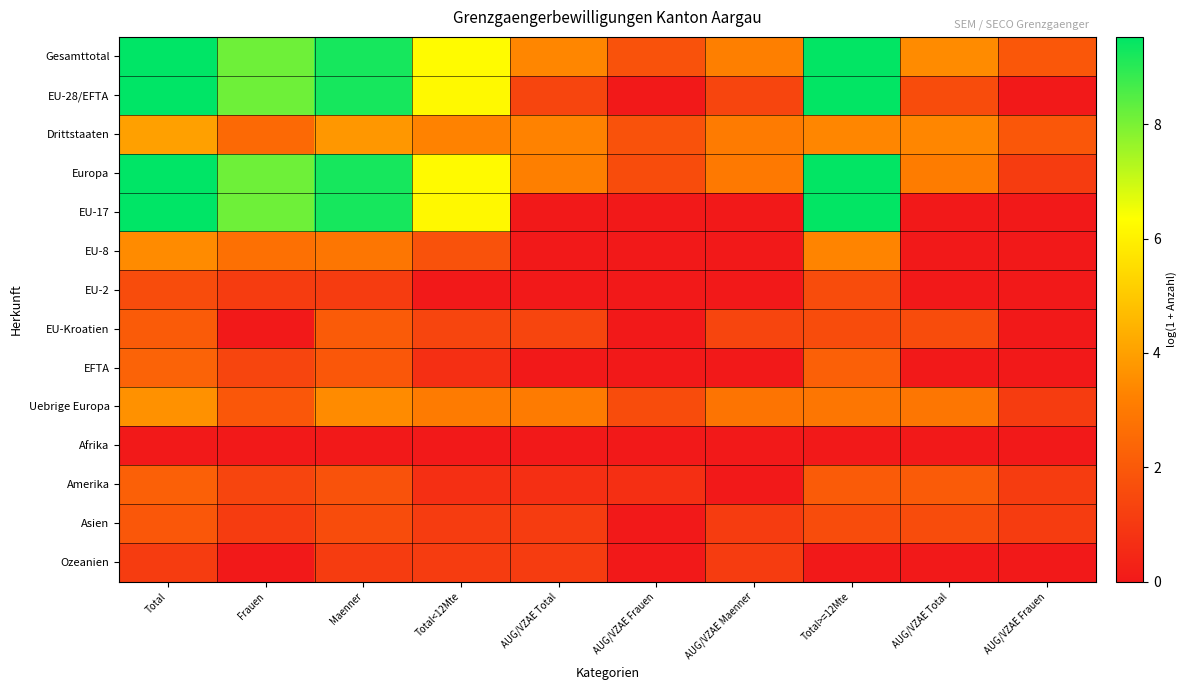

Reading left to right, what are all the values shown in this chart?

Gesamttotal: Total=9.5	Frauen=8.1	Maenner=9.2	Total<12Mte=6.3	AUG/VZAE Total=3.4	AUG/VZAE Frauen=1.8	AUG/VZAE Maenner=3.2	Total>=12Mte=9.5	AUG/VZAE Total=3.5	AUG/VZAE Frauen=1.9
EU-28/EFTA: Total=9.5	Frauen=8.1	Maenner=9.2	Total<12Mte=6.2	AUG/VZAE Total=1.4	AUG/VZAE Frauen=0.0	AUG/VZAE Maenner=1.4	Total>=12Mte=9.5	AUG/VZAE Total=1.6	AUG/VZAE Frauen=0.0
Drittstaaten: Total=4.0	Frauen=2.5	Maenner=3.8	Total<12Mte=3.3	AUG/VZAE Total=3.3	AUG/VZAE Frauen=1.8	AUG/VZAE Maenner=3.0	Total>=12Mte=3.4	AUG/VZAE Total=3.4	AUG/VZAE Frauen=1.9
Europa: Total=9.5	Frauen=8.1	Maenner=9.2	Total<12Mte=6.3	AUG/VZAE Total=3.2	AUG/VZAE Frauen=1.6	AUG/VZAE Maenner=3.0	Total>=12Mte=9.5	AUG/VZAE Total=3.1	AUG/VZAE Frauen=1.1
EU-17: Total=9.5	Frauen=8.1	Maenner=9.2	Total<12Mte=6.2	AUG/VZAE Total=0.0	AUG/VZAE Frauen=0.0	AUG/VZAE Maenner=0.0	Total>=12Mte=9.5	AUG/VZAE Total=0.0	AUG/VZAE Frauen=0.0
EU-8: Total=3.5	Frauen=2.7	Maenner=2.9	Total<12Mte=1.8	AUG/VZAE Total=0.0	AUG/VZAE Frauen=0.0	AUG/VZAE Maenner=0.0	Total>=12Mte=3.3	AUG/VZAE Total=0.0	AUG/VZAE Frauen=0.0
EU-2: Total=1.6	Frauen=1.1	Maenner=1.1	Total<12Mte=0.0	AUG/VZAE Total=0.0	AUG/VZAE Frauen=0.0	AUG/VZAE Maenner=0.0	Total>=12Mte=1.6	AUG/VZAE Total=0.0	AUG/VZAE Frauen=0.0
EU-Kroatien: Total=2.1	Frauen=0.0	Maenner=2.1	Total<12Mte=1.4	AUG/VZAE Total=1.4	AUG/VZAE Frauen=0.0	AUG/VZAE Maenner=1.4	Total>=12Mte=1.6	AUG/VZAE Total=1.6	AUG/VZAE Frauen=0.0
EFTA: Total=2.3	Frauen=1.4	Maenner=1.9	Total<12Mte=0.7	AUG/VZAE Total=0.0	AUG/VZAE Frauen=0.0	AUG/VZAE Maenner=0.0	Total>=12Mte=2.2	AUG/VZAE Total=0.0	AUG/VZAE Frauen=0.0
Uebrige Europa: Total=3.6	Frauen=1.9	Maenner=3.5	Total<12Mte=3.0	AUG/VZAE Total=3.0	AUG/VZAE Frauen=1.6	AUG/VZAE Maenner=2.8	Total>=12Mte=2.9	AUG/VZAE Total=2.9	AUG/VZAE Frauen=1.1
Afrika: Total=0.0	Frauen=0.0	Maenner=0.0	Total<12Mte=0.0	AUG/VZAE Total=0.0	AUG/VZAE Frauen=0.0	AUG/VZAE Maenner=0.0	Total>=12Mte=0.0	AUG/VZAE Total=0.0	AUG/VZAE Frauen=0.0
Amerika: Total=2.2	Frauen=1.4	Maenner=1.8	Total<12Mte=0.7	AUG/VZAE Total=0.7	AUG/VZAE Frauen=0.7	AUG/VZAE Maenner=0.0	Total>=12Mte=2.1	AUG/VZAE Total=2.1	AUG/VZAE Frauen=1.1
Asien: Total=1.9	Frauen=1.1	Maenner=1.6	Total<12Mte=1.1	AUG/VZAE Total=1.1	AUG/VZAE Frauen=0.0	AUG/VZAE Maenner=1.1	Total>=12Mte=1.6	AUG/VZAE Total=1.6	AUG/VZAE Frauen=1.1
Ozeanien: Total=1.1	Frauen=0.0	Maenner=1.1	Total<12Mte=1.1	AUG/VZAE Total=1.1	AUG/VZAE Frauen=0.0	AUG/VZAE Maenner=1.1	Total>=12Mte=0.0	AUG/VZAE Total=0.0	AUG/VZAE Frauen=0.0